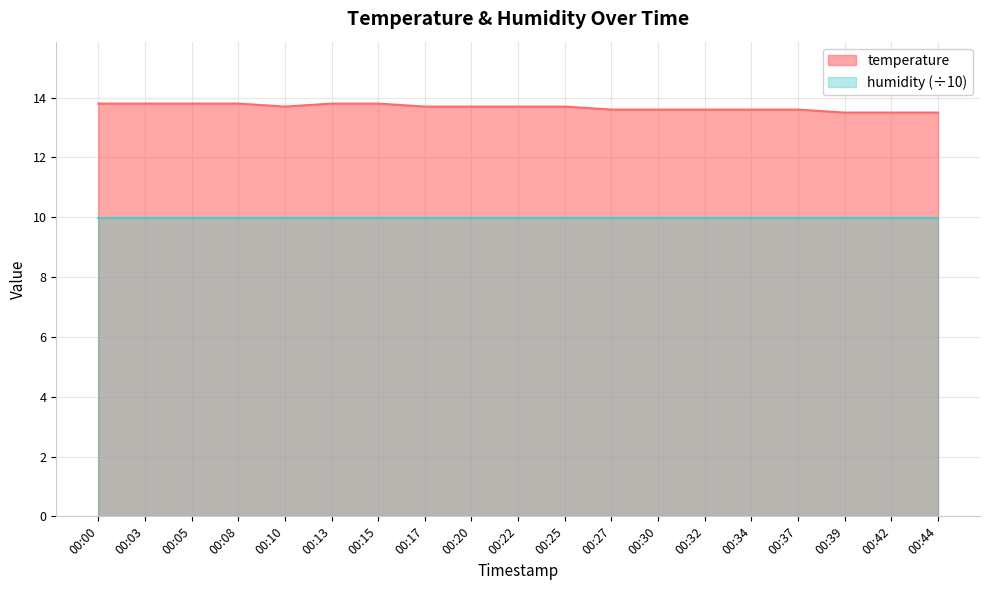

What is the difference between the second highest and minimum values?

0.3